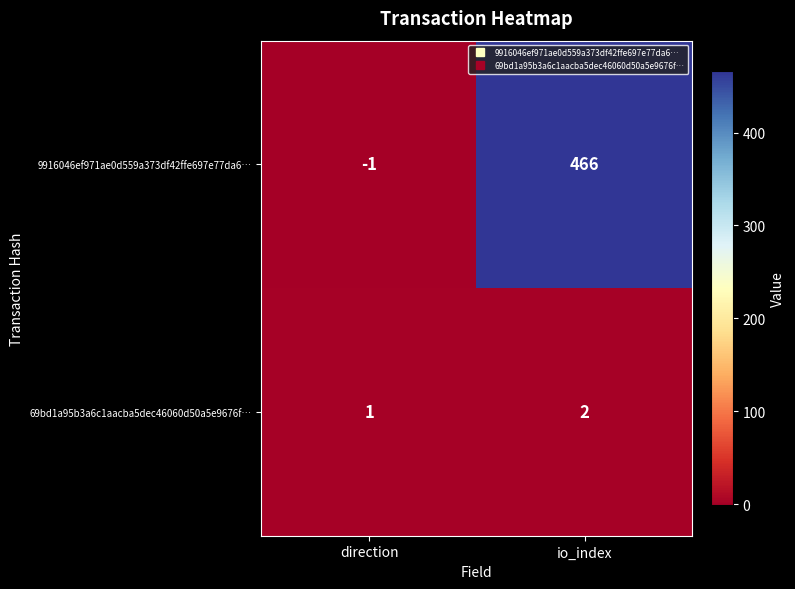

How many series are shown in this chart?

2